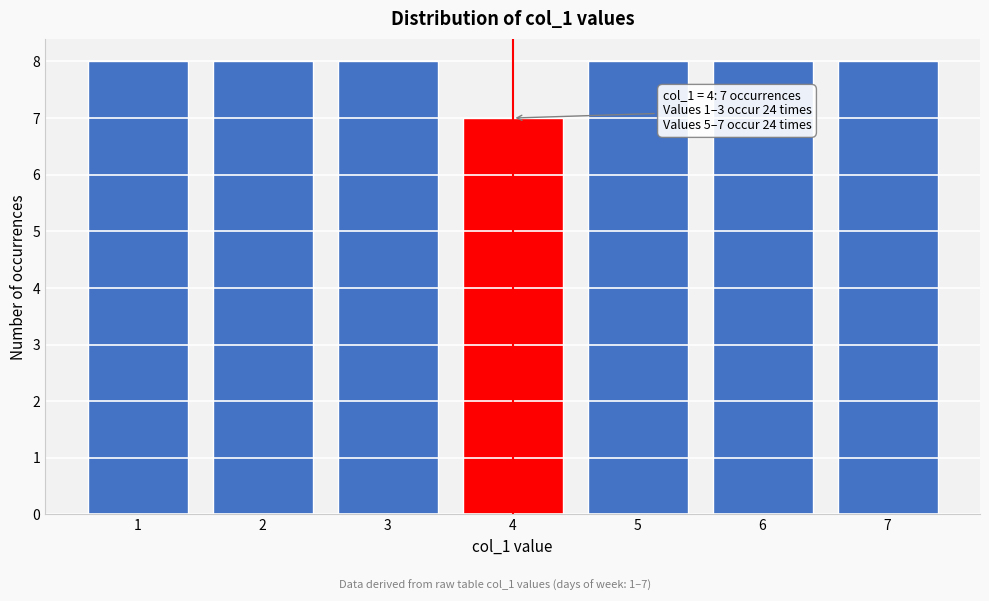

Reading left to right, transcribe all the data shown in this chart.

1=8	2=8	3=8	4=7	5=8	6=8	7=8